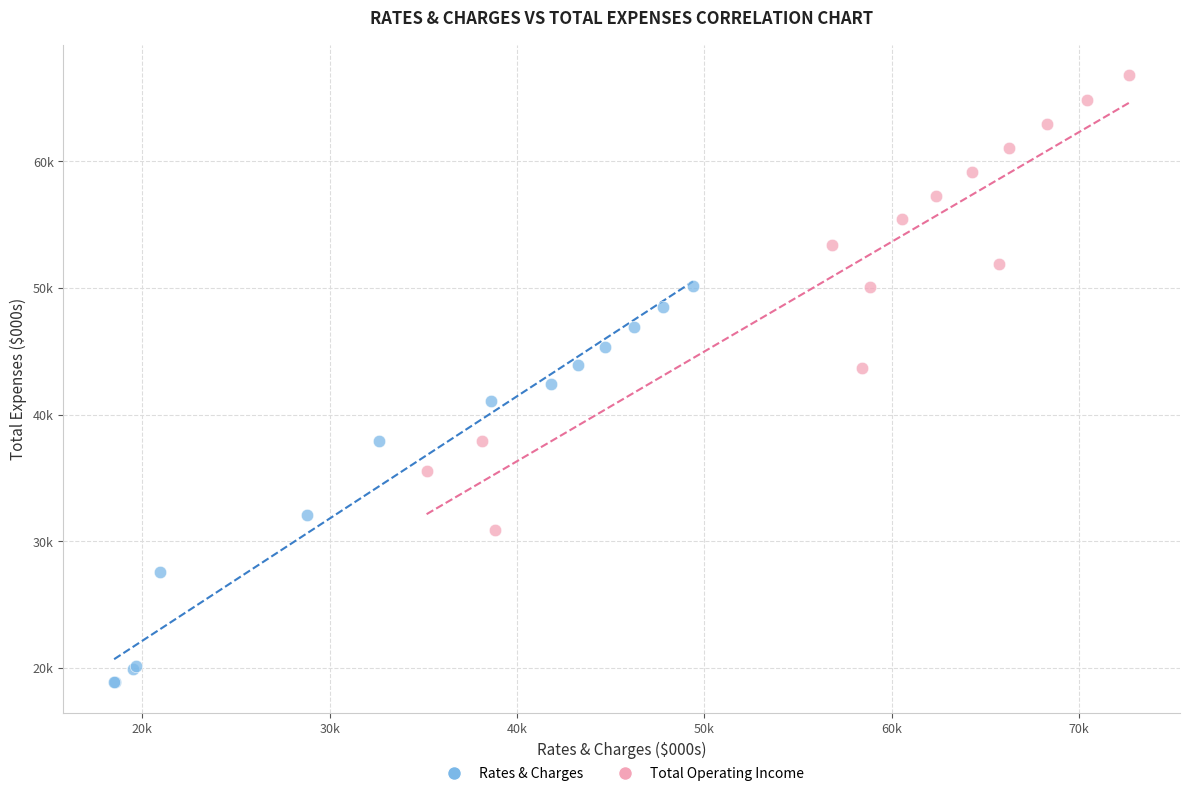

What are all the series names shown in the legend?

Rates & Charges, Total Operating Income